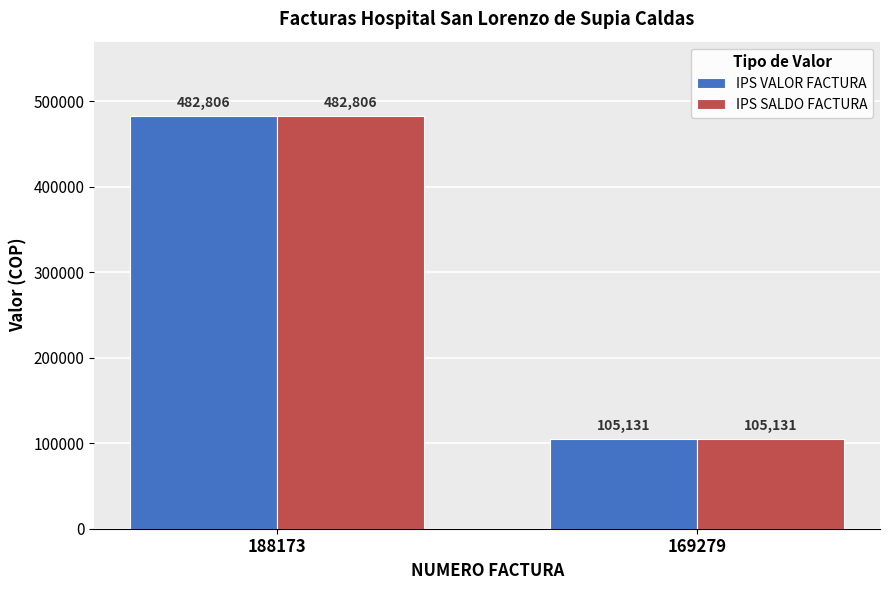

What is the maximum value shown in the chart?

482806